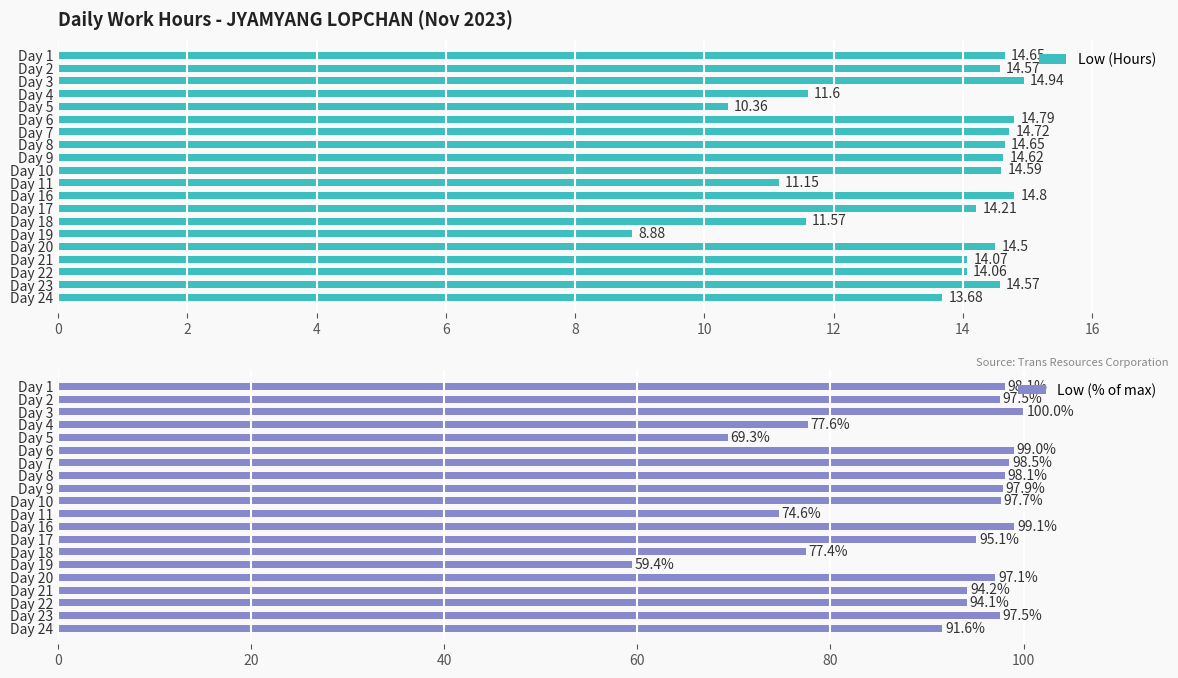

List the series in order of their peak value, highest first.

Low (% of max), Low (Hours)